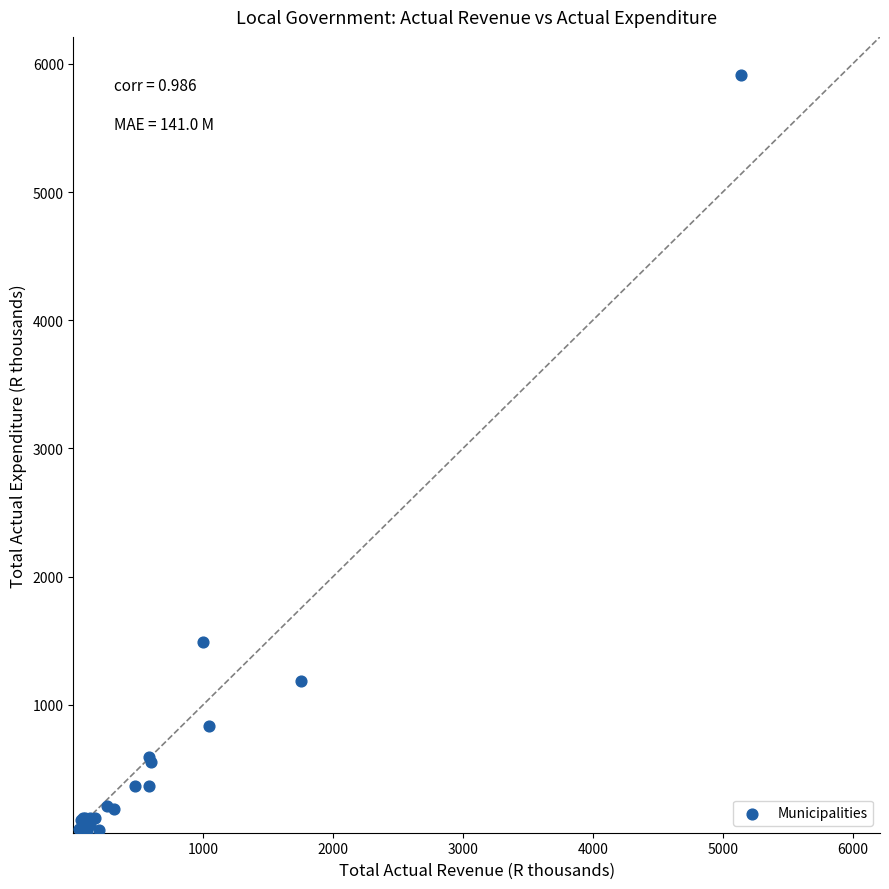

What Y value in the scatter plot is closest to 2958?

1491.2